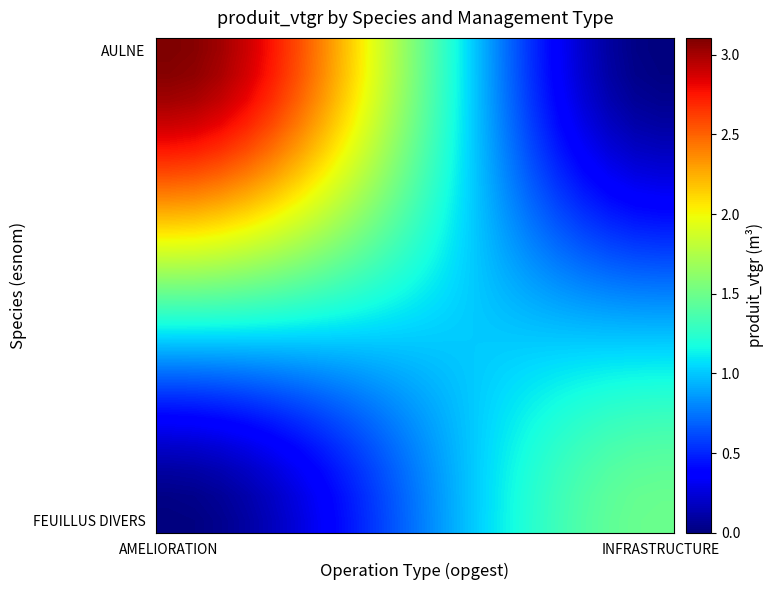

Which series has the largest range (max minus min)?

AULNE